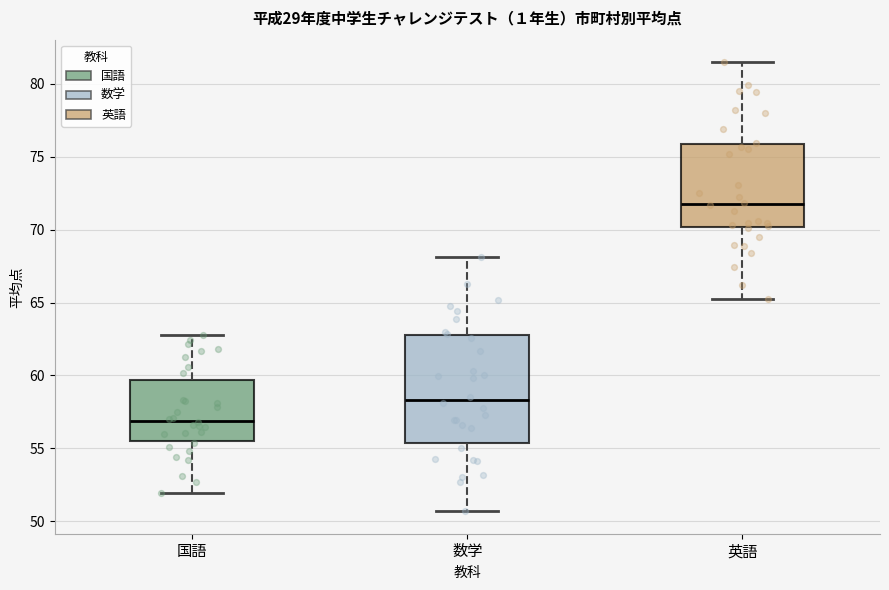

Reading left to right, transcribe this box plot: for each box, give where its median line is, the range the box spans, and where its two whiskers end, as read against the y-axis. The values are not printed on the chart, so give them approximately, as read against the axis.

国語: median 57.0, box 55.5 to 59.5, whiskers 52.0 to 63.0
数学: median 58.5, box 55.5 to 63.0, whiskers 50.5 to 68.0
英語: median 71.5, box 70.0 to 76.0, whiskers 65.0 to 81.5